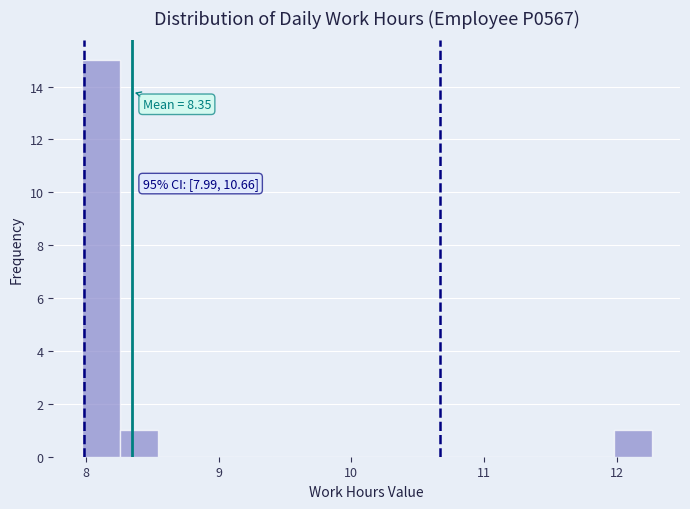

Around what value on the x-axis is the tallest bar? Give the approximate position of its centre, as read against the axis.

8.1